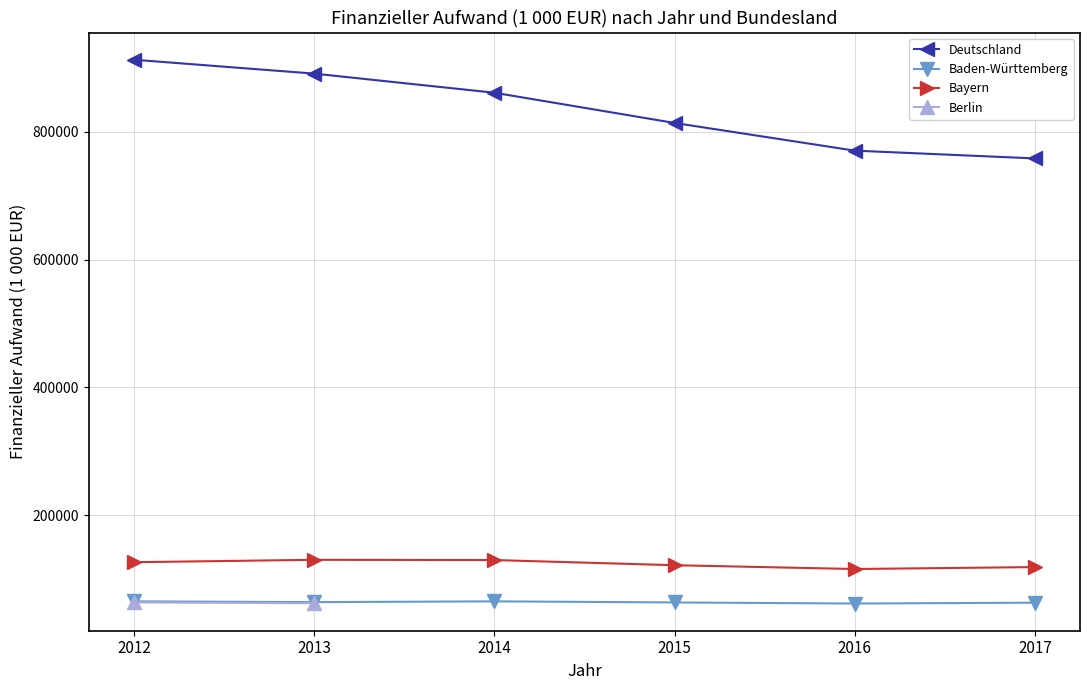

What is the value of the Baden-Württemberg point at the 2nd from the left?

64073.7